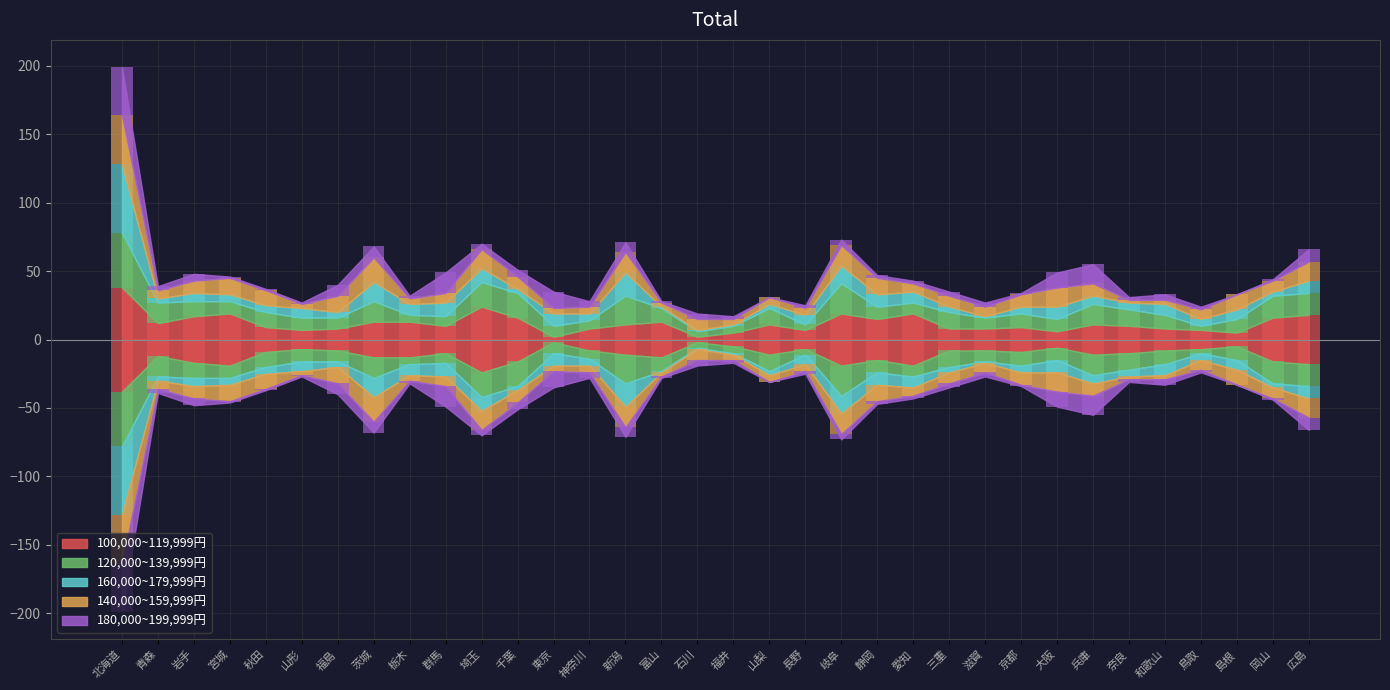

What value does the 140,000~159,999円 series have at 広島?

14